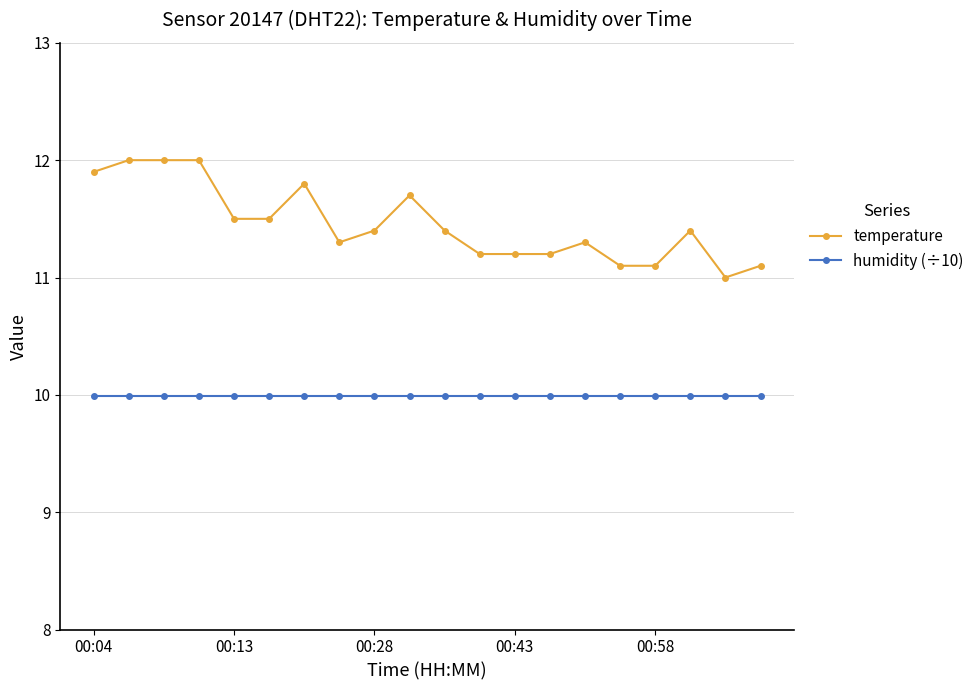

What is the value of the humidity (÷10) point at the 1st from the left?

10.0